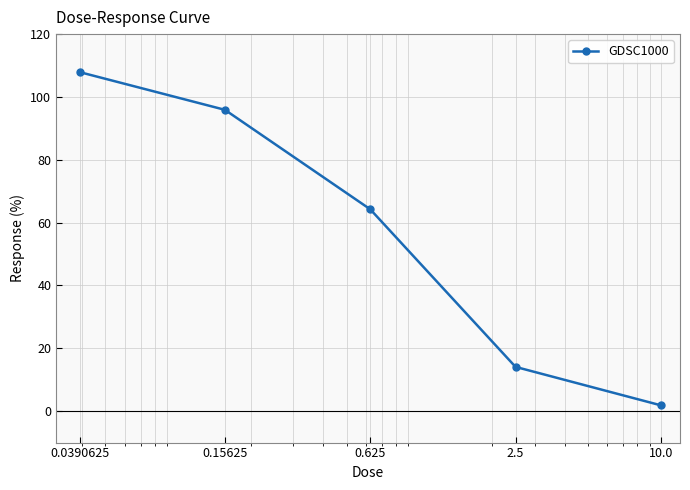

True or false: the data has more than 0 interior local peaks.

False